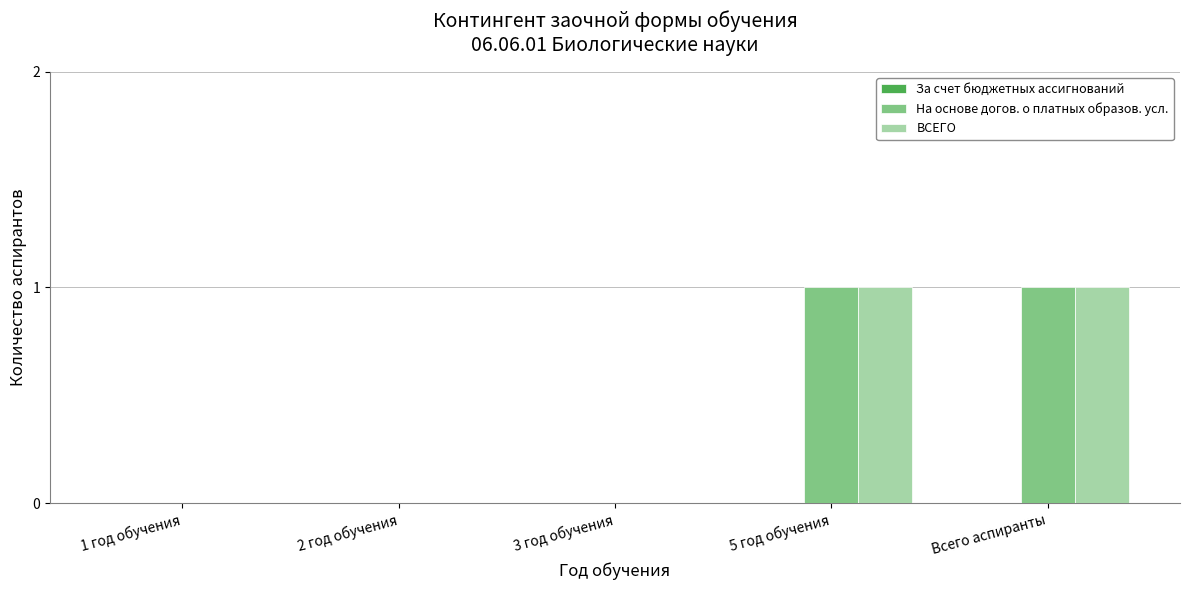

How many groups of bars are there?

5